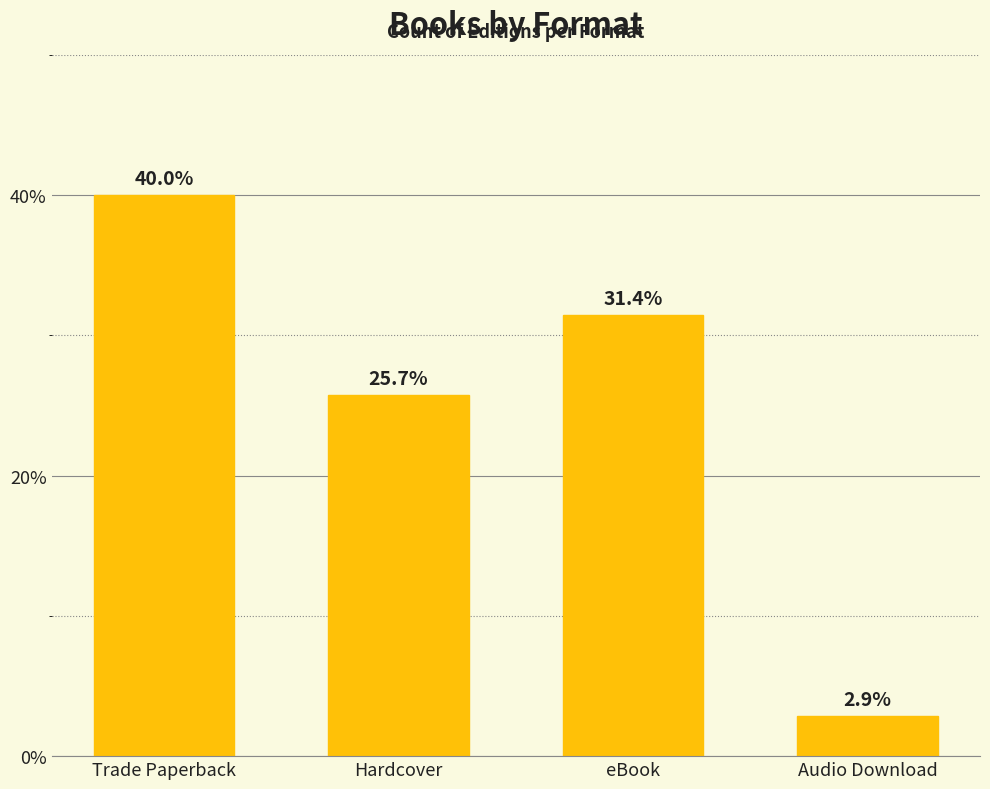

Count the number of values greater than 31.

2